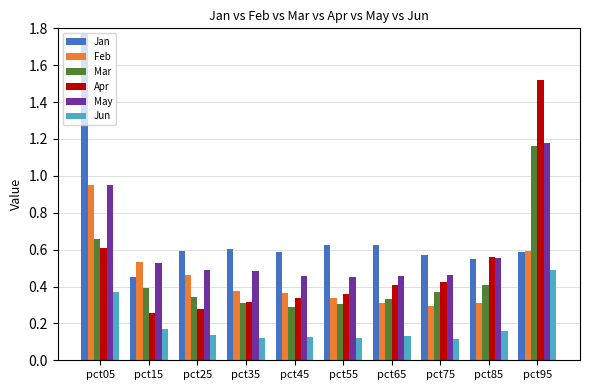

Which label corresponds to the largest value in the chart?

pct05